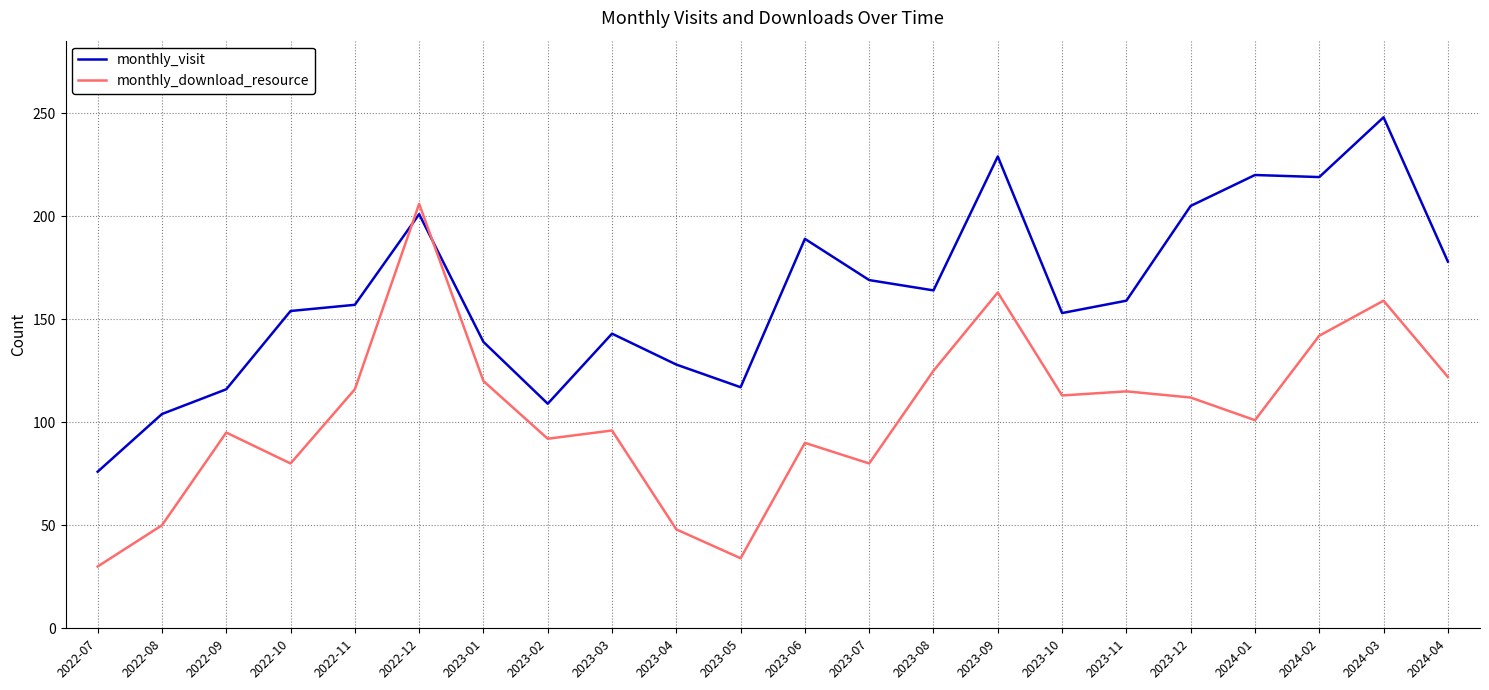

True or false: monthly_download_resource has more than 1 points higher than both neighbors.

True